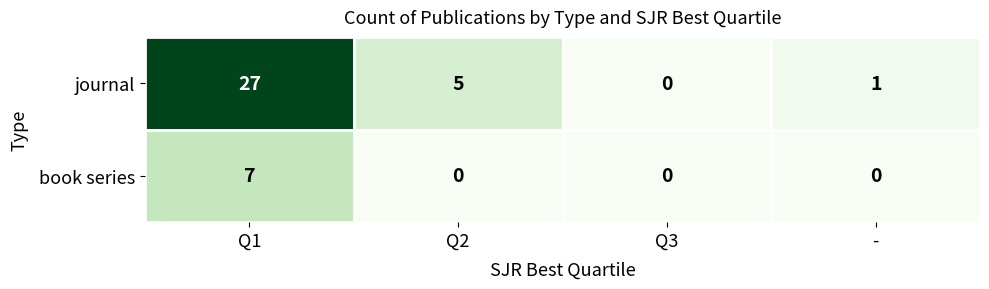

At which label is journal closest to 13?

Q2